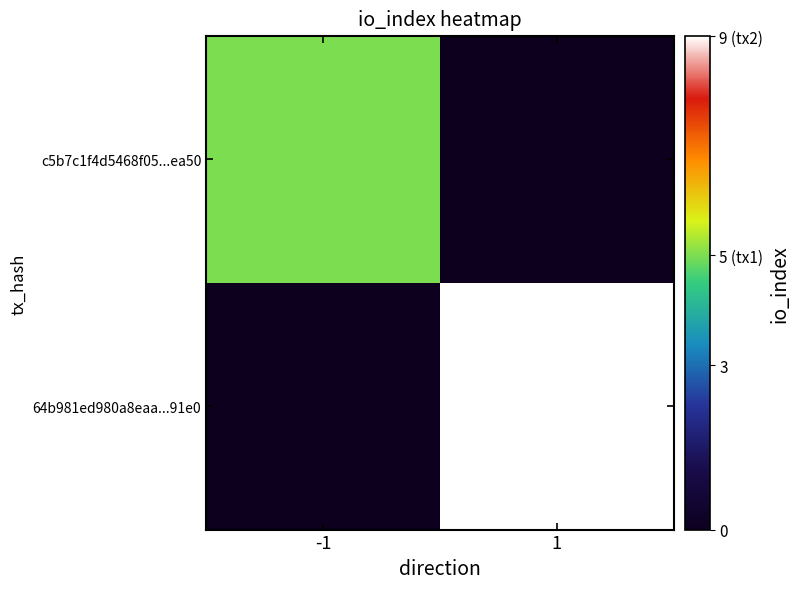

Reading left to right, list all the values displayed in this chart.

c5b7c1f4d5468f05...ea50: -1=5	1=0
64b981ed980a8eaa...91e0: -1=0	1=9